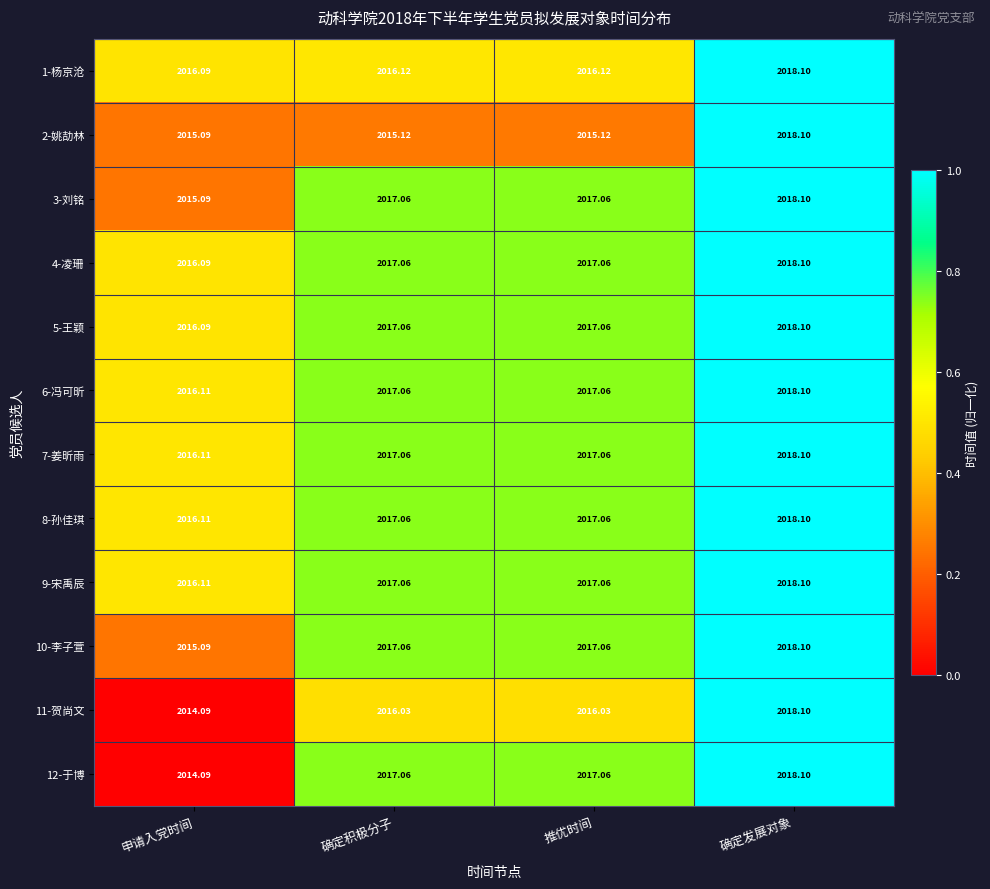

Which label corresponds to the largest value in the chart?

确定发展对象